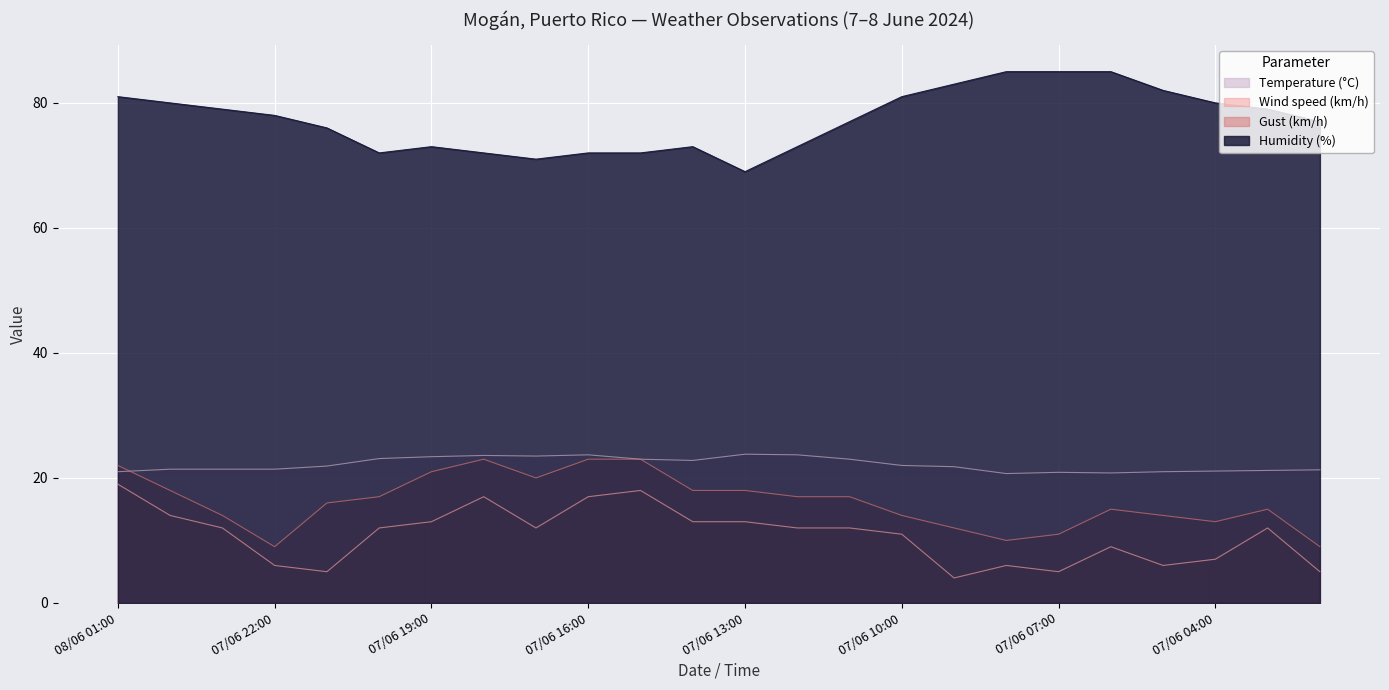

Which series changed the most between 07/06 06:00 and 07/06 02:00?

Humidity (%)